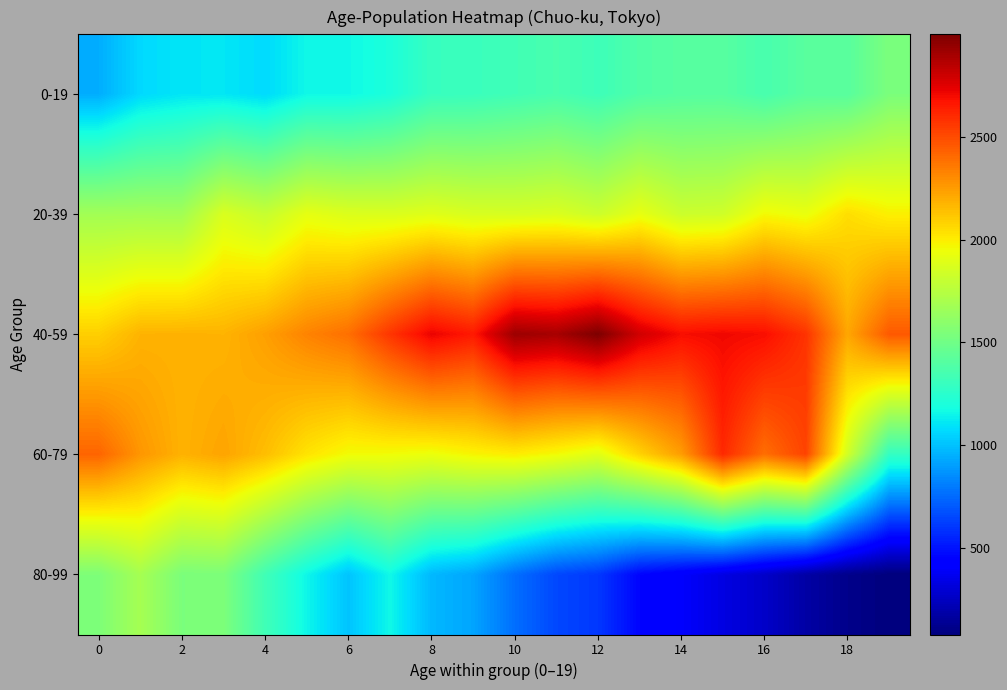

At how many categories does at least one series exceed 1231?

20